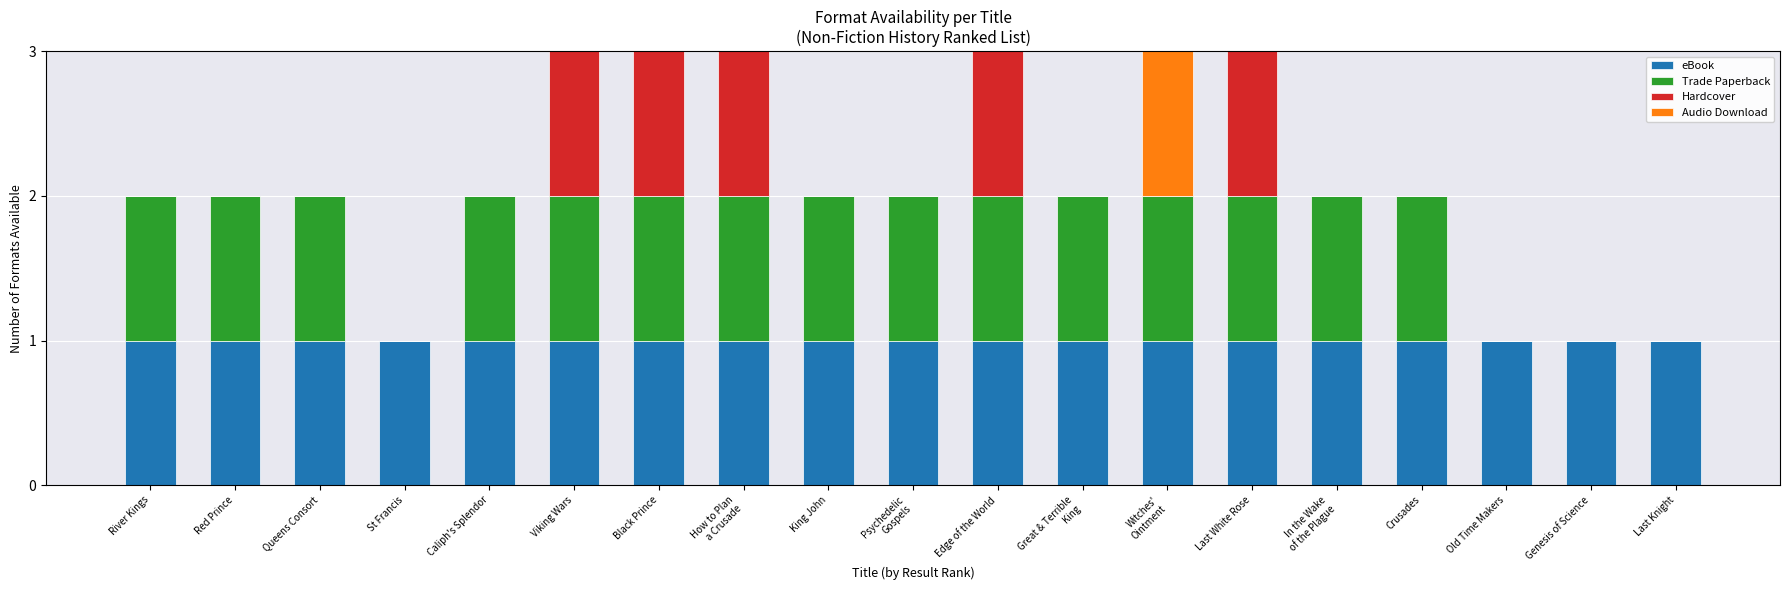

Count the number of data series in this chart.

4